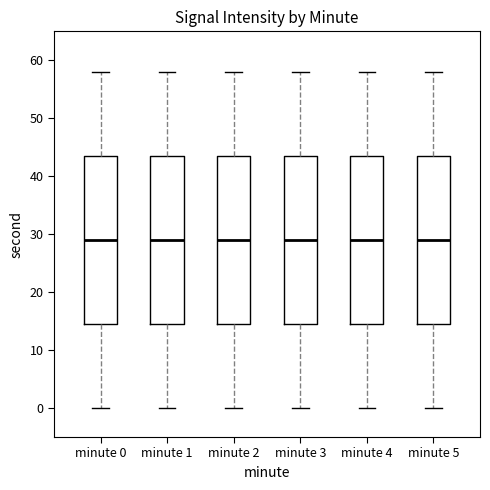

Reading left to right, transcribe this box plot: for each box, give where its median line is, the range the box spans, and where its two whiskers end, as read against the y-axis. The values are not printed on the chart, so give them approximately, as read against the axis.

minute 0: median 29, box 15 to 44, whiskers 0 to 58
minute 1: median 29, box 15 to 44, whiskers 0 to 58
minute 2: median 29, box 15 to 44, whiskers 0 to 58
minute 3: median 29, box 15 to 44, whiskers 0 to 58
minute 4: median 29, box 15 to 44, whiskers 0 to 58
minute 5: median 29, box 15 to 44, whiskers 0 to 58